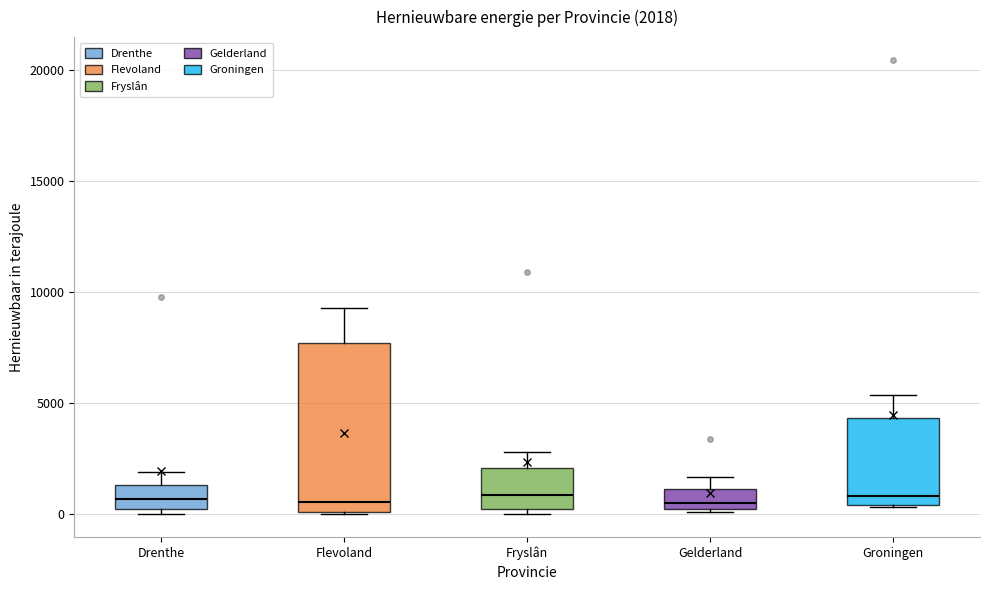

Comparing the boxes themselves (not the whiskers), which one is the tallest?

Flevoland